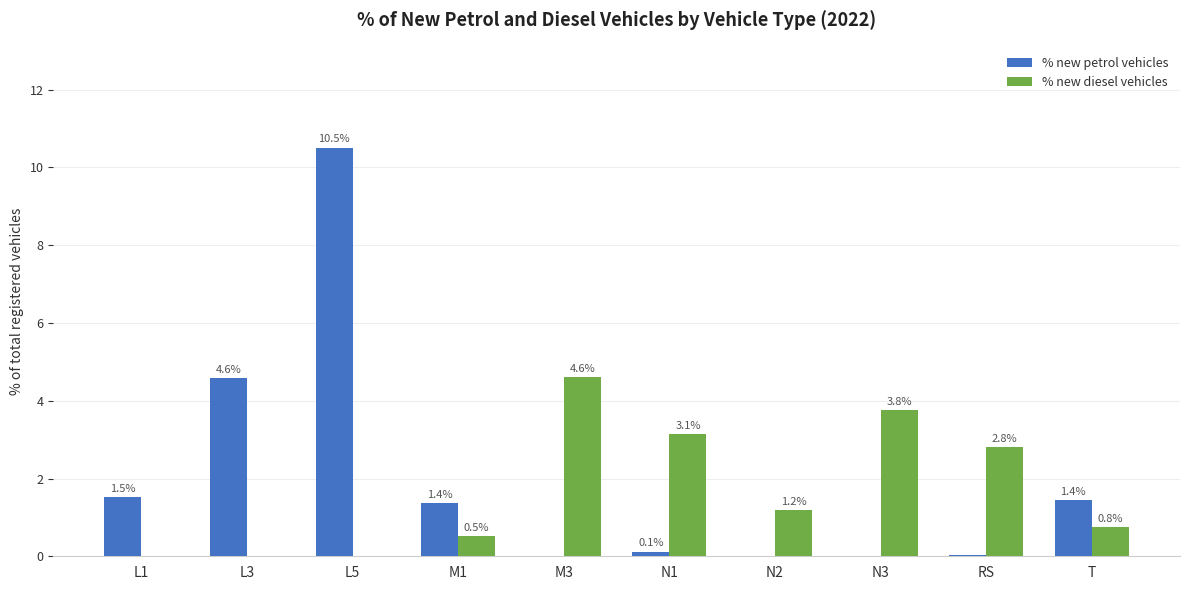

Is it true that % new diesel vehicles equals 0.0 at L1?

True